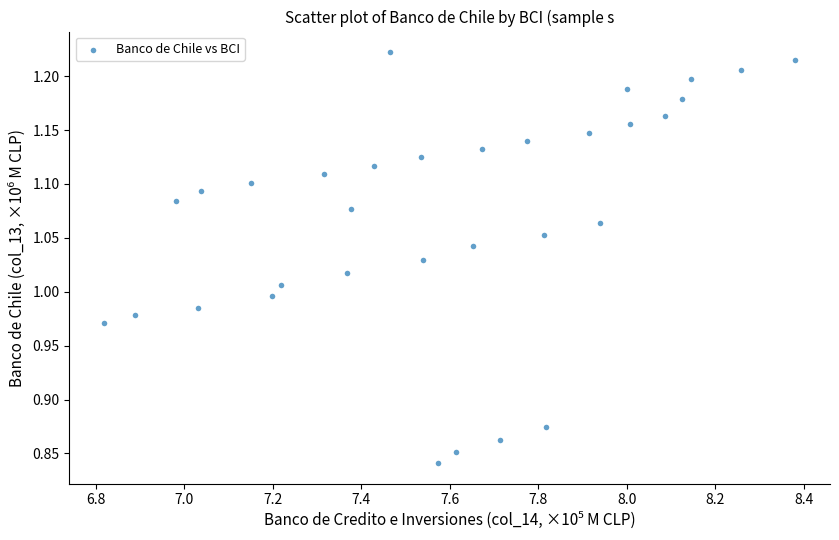

What is the range of Y values (max minus min)?

0.4